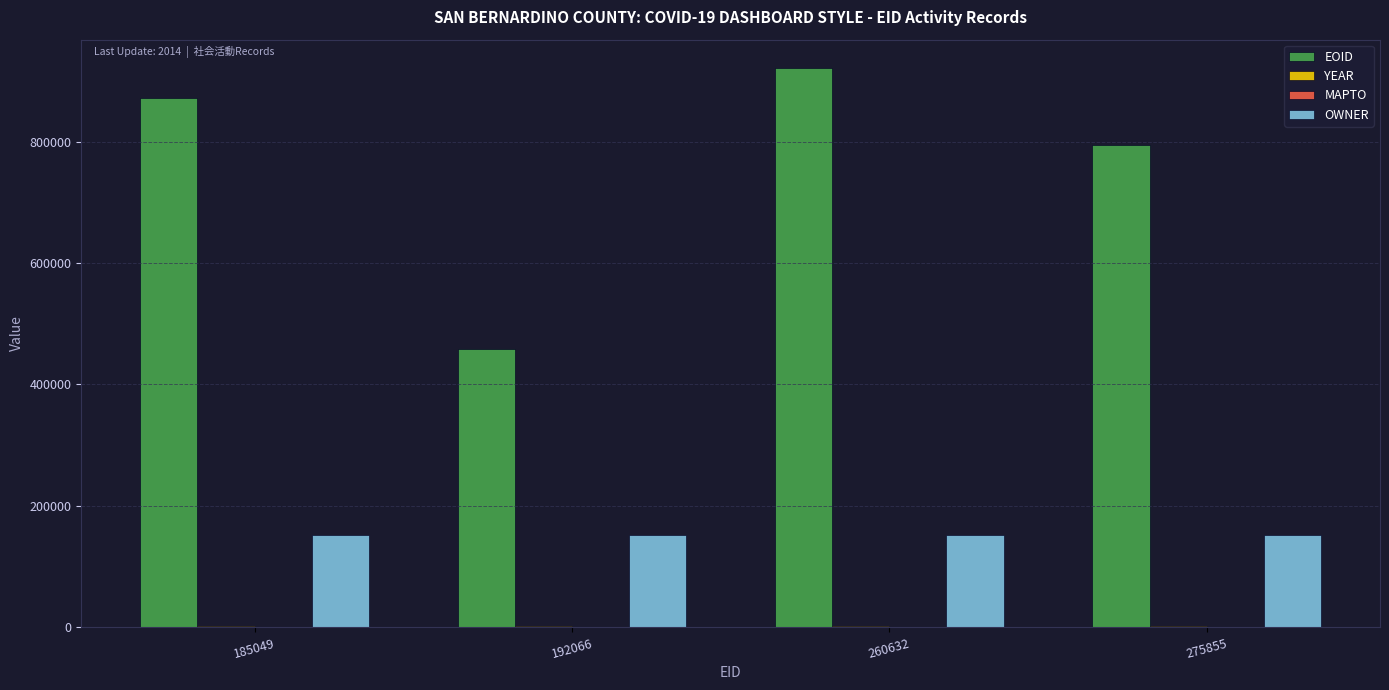

Does the chart contain stacked bars?

No